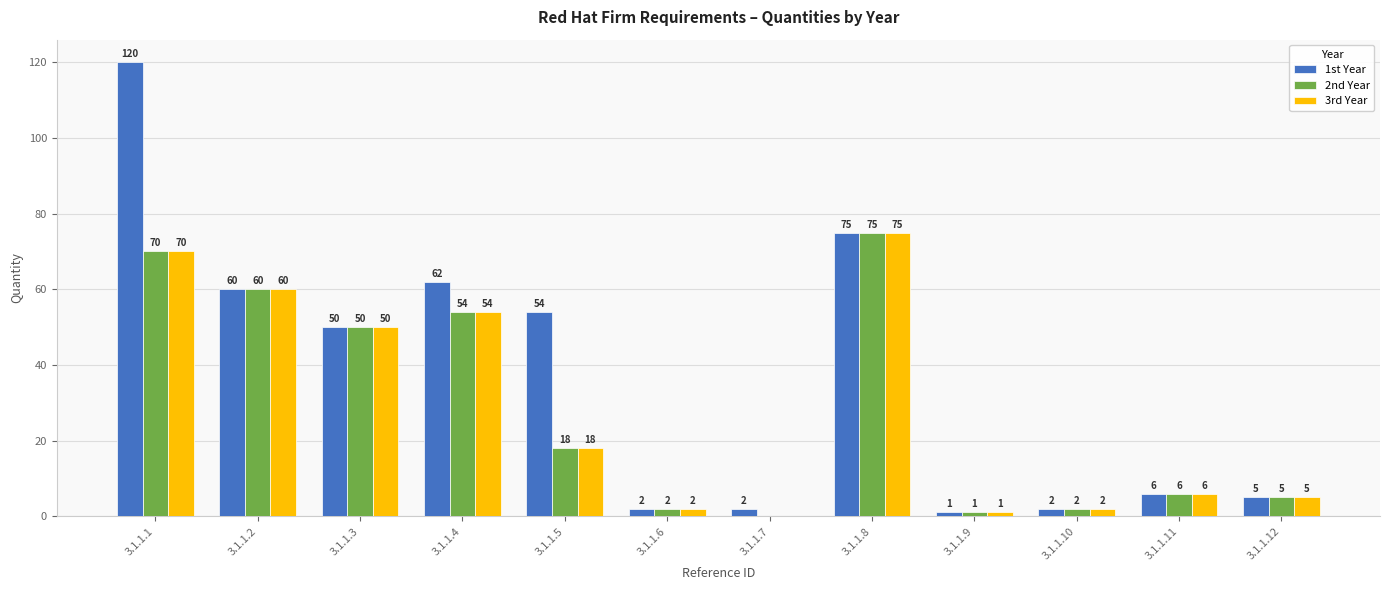

How many values in 3rd Year are above zero?

11